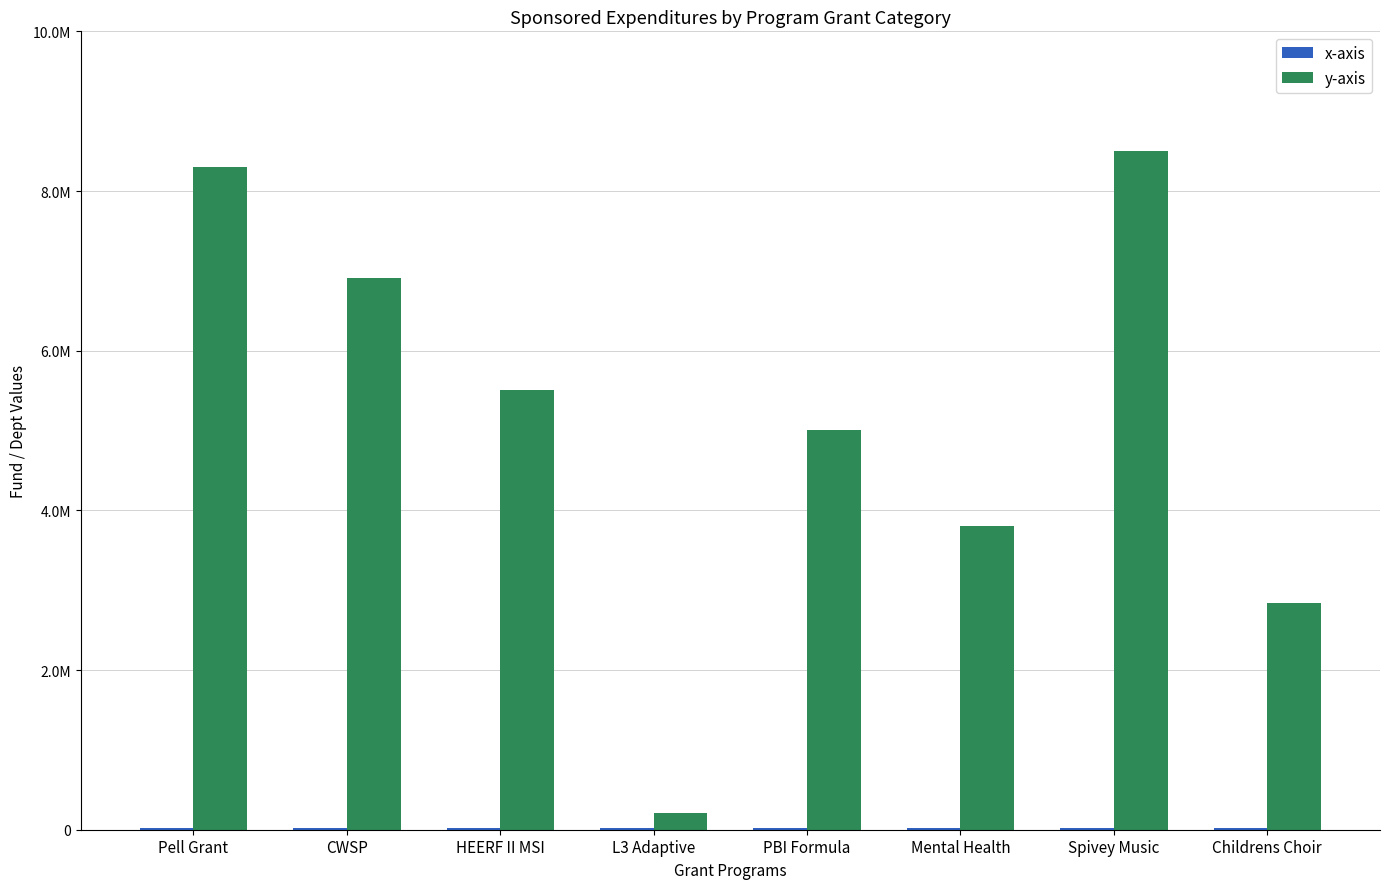

The value of y-axis at PBI Formula is 5010700. True or false?

True